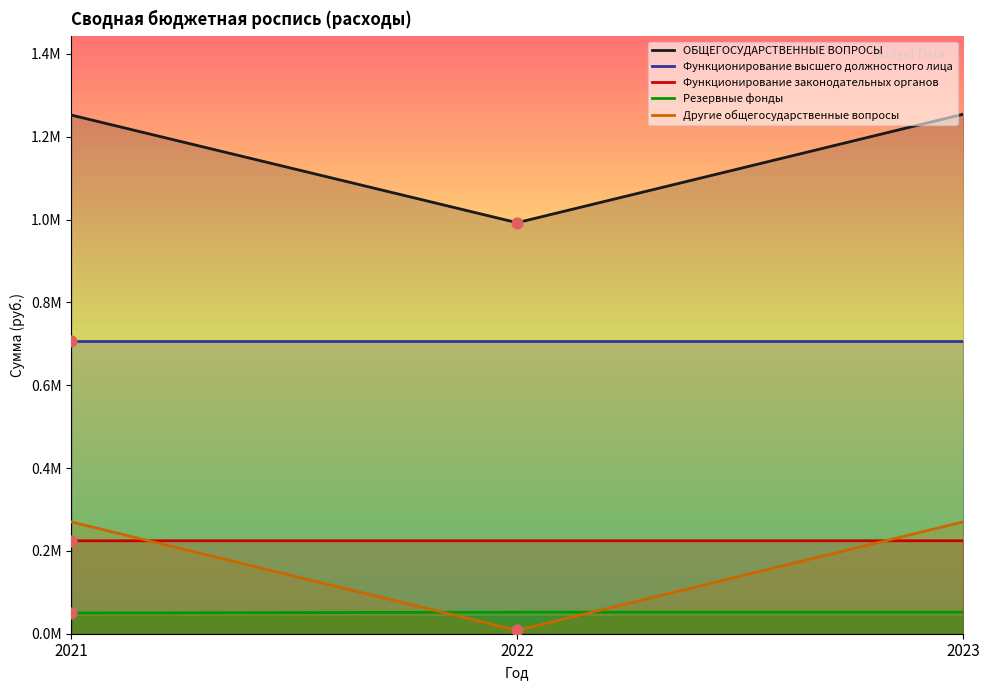

Which series reaches the minimum Y coordinate?

Другие общегосударственные вопросы